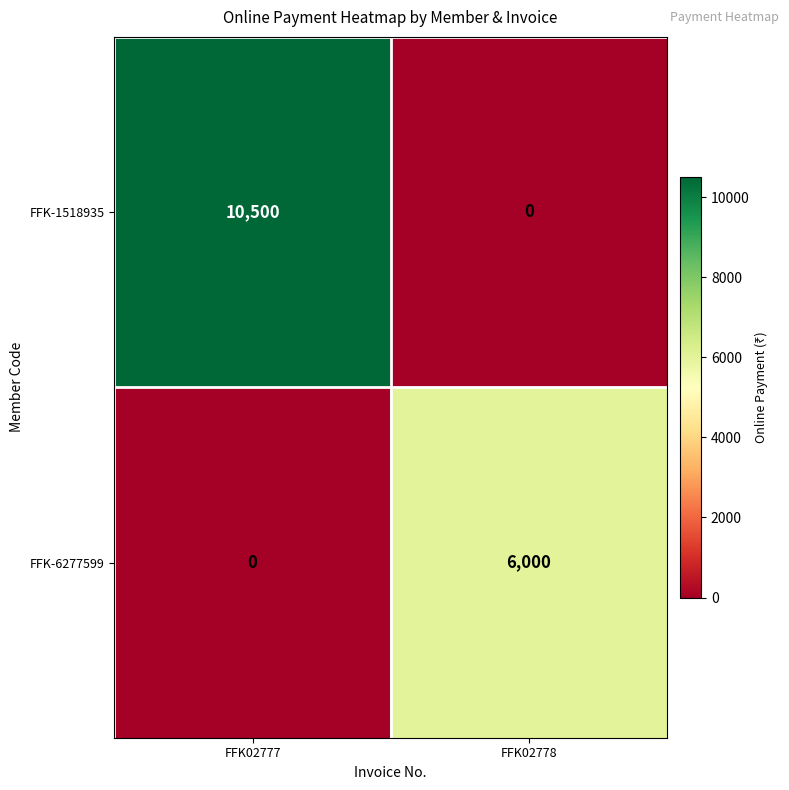

At how many categories does at least one series exceed 3096?

2